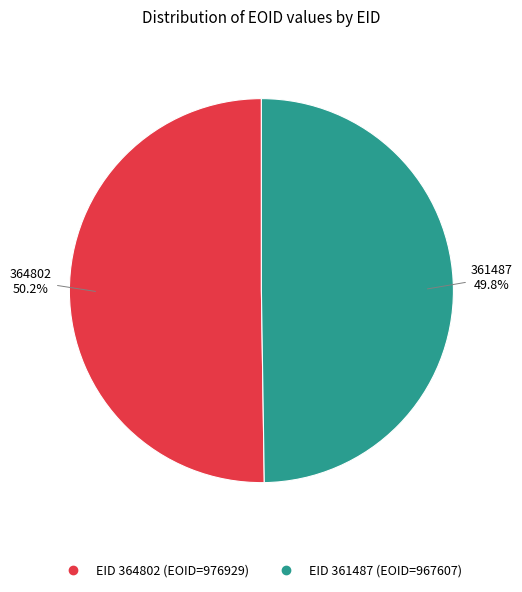

How many segments does this pie chart have?

2